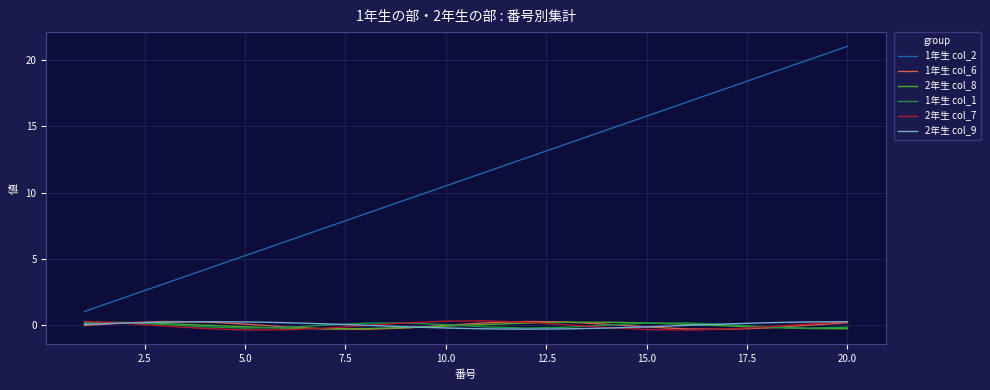

What is the greatest value displayed?

21.0